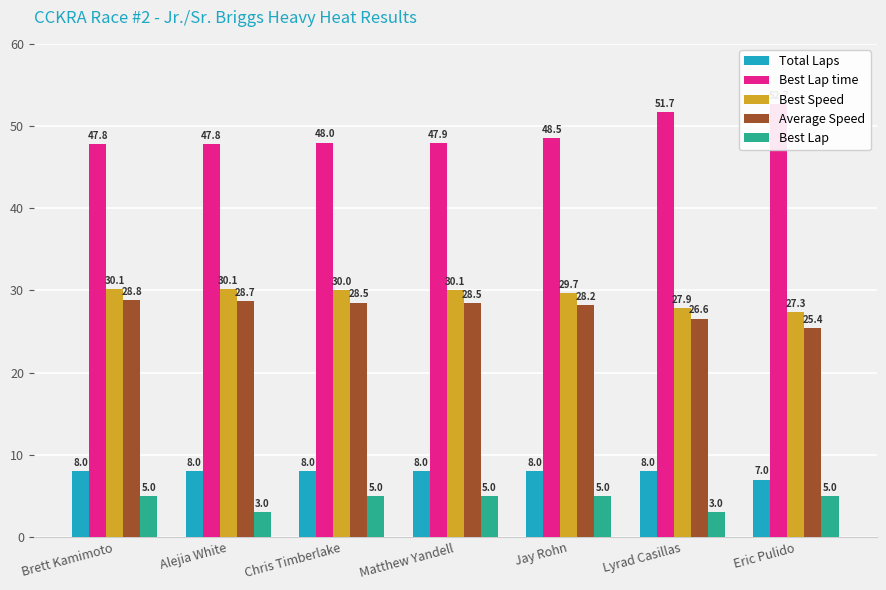

What is the label of the 3rd bar from the right?

Jay Rohn